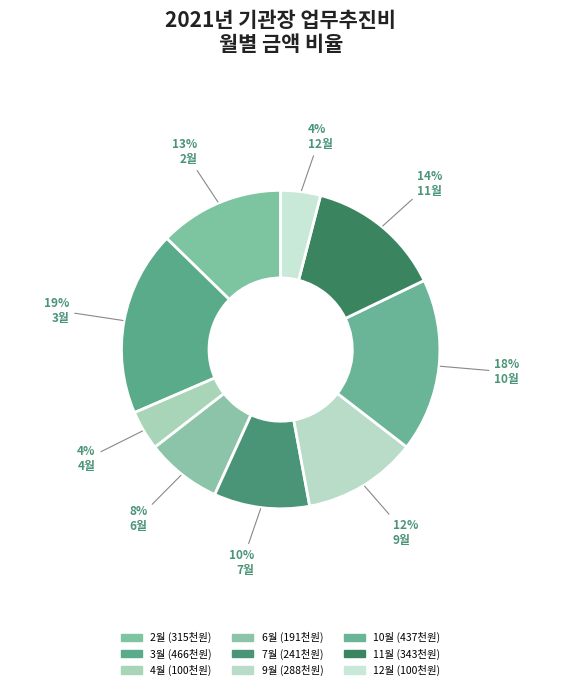

Does 10월 represent more than half of the total?

No